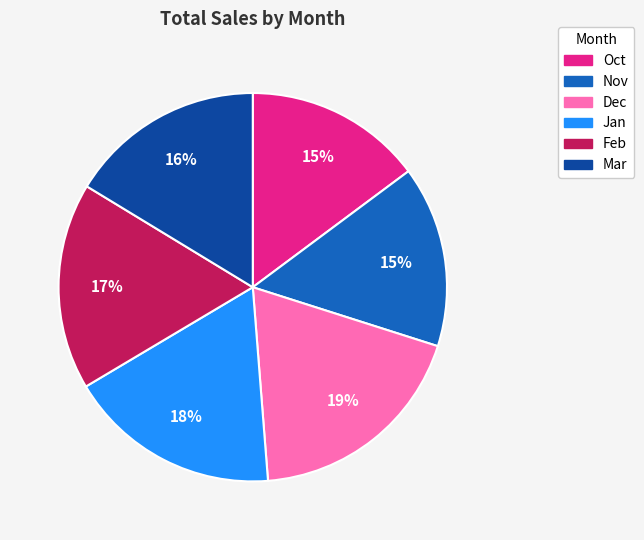

The Oct slice represents 29% of the pie. True or false?

False